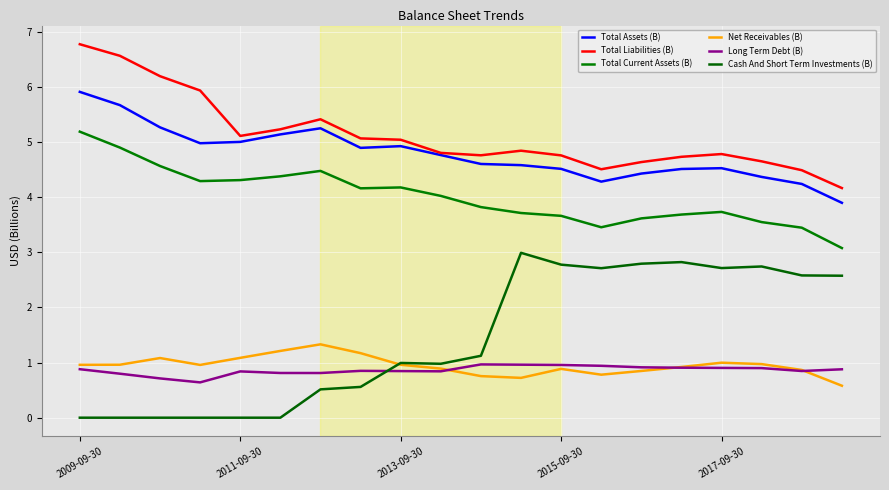

True or false: Net Receivables (B) has more than 2 points higher than both neighbors.

True